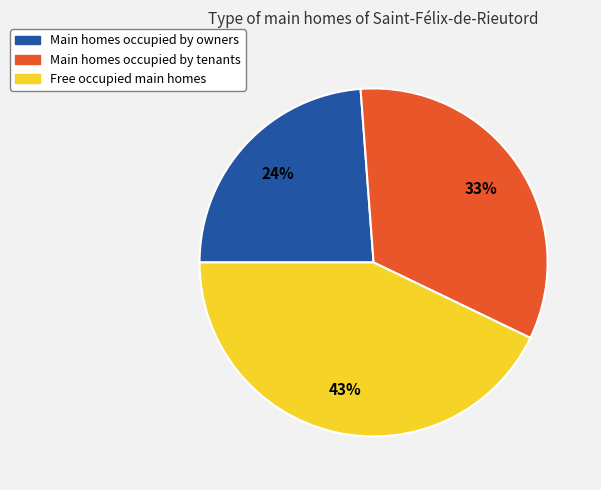

Do Main homes occupied by tenants and Main homes occupied by owners together represent more than half of the pie?

Yes